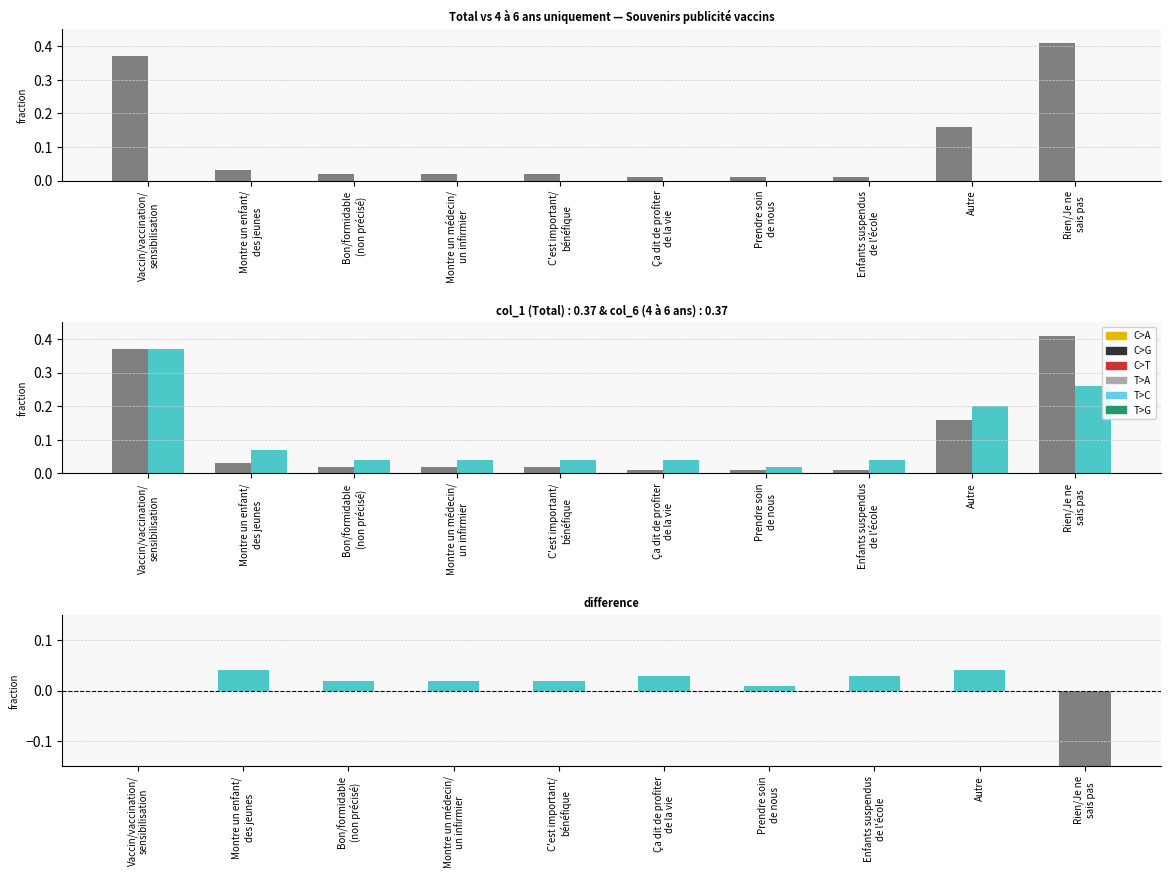

Between Rien/Je ne
sais pas and Vaccin/vaccination/
sensibilisation, which is larger?

Rien/Je ne
sais pas